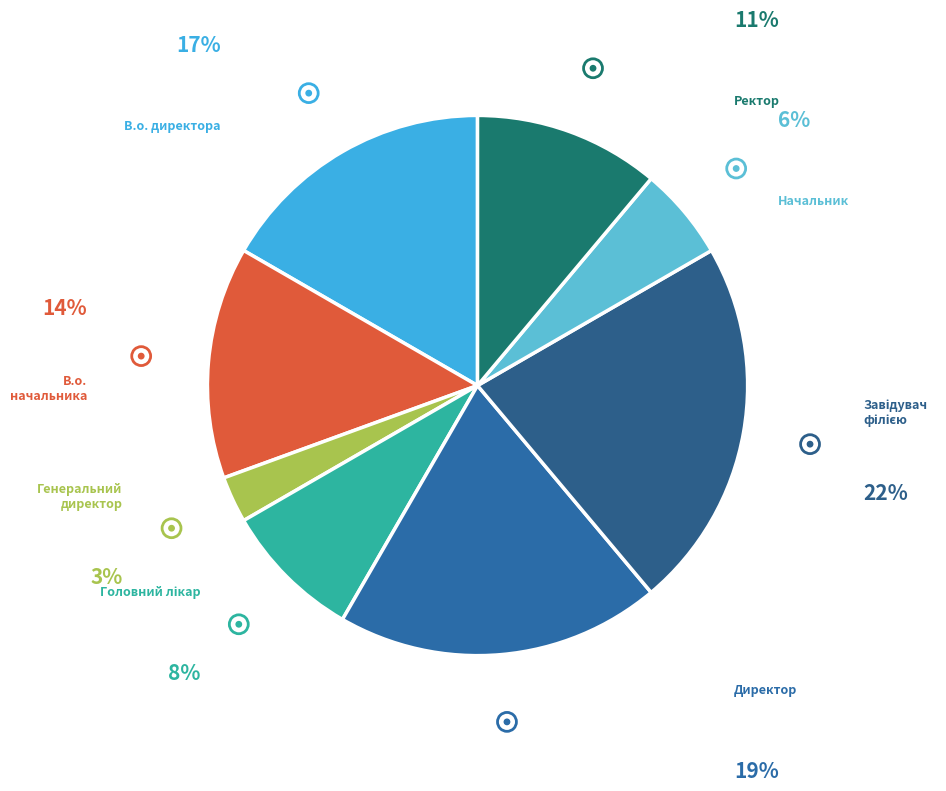

Is there a majority slice in this chart?

No